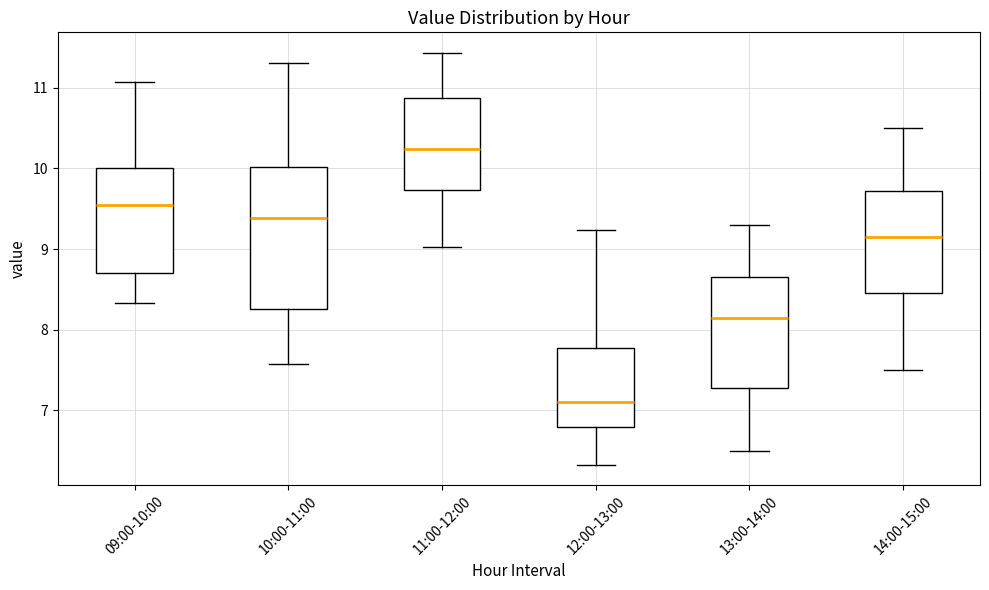

Which box is the tallest, from its lower edge to its upper edge?

10:00-11:00